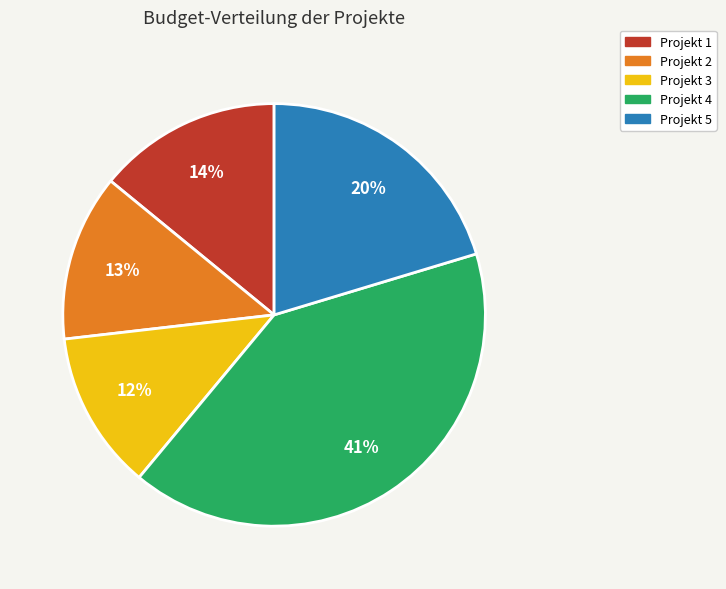

How many slices are in this pie chart?

5